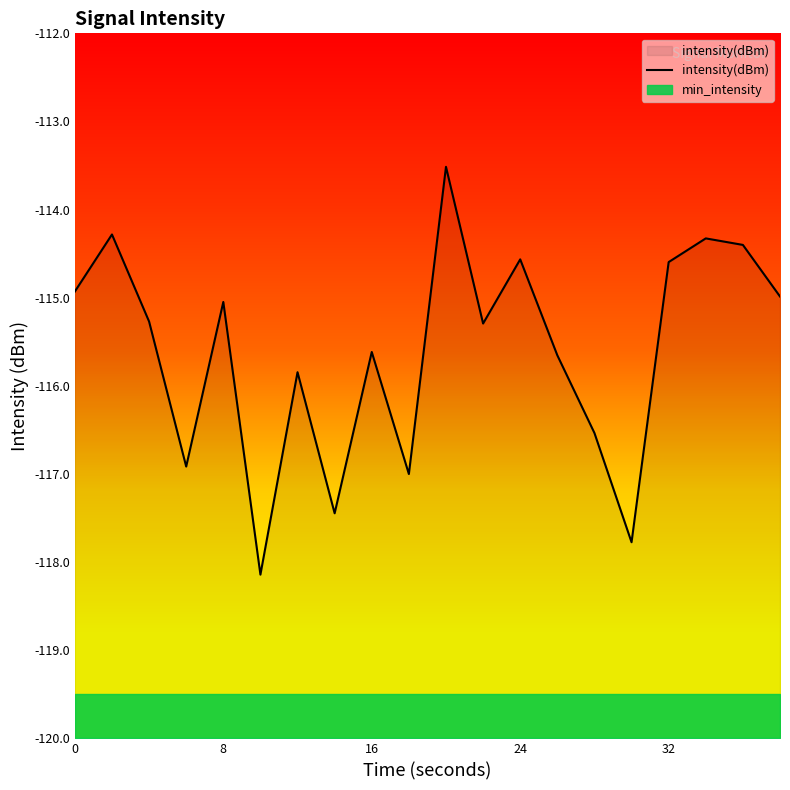

Count the number of data series in this chart.

2